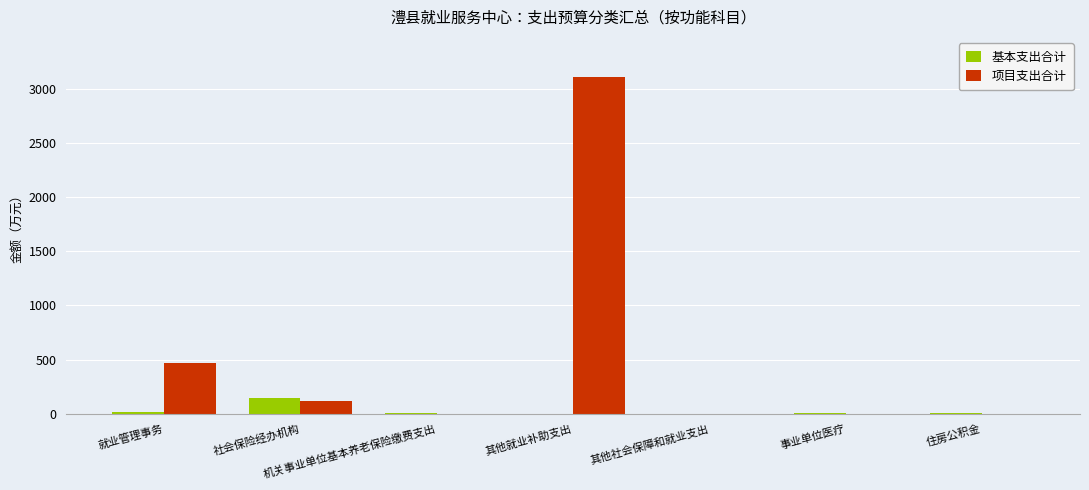

At which category is the sum across all series the highest?

其他就业补助支出